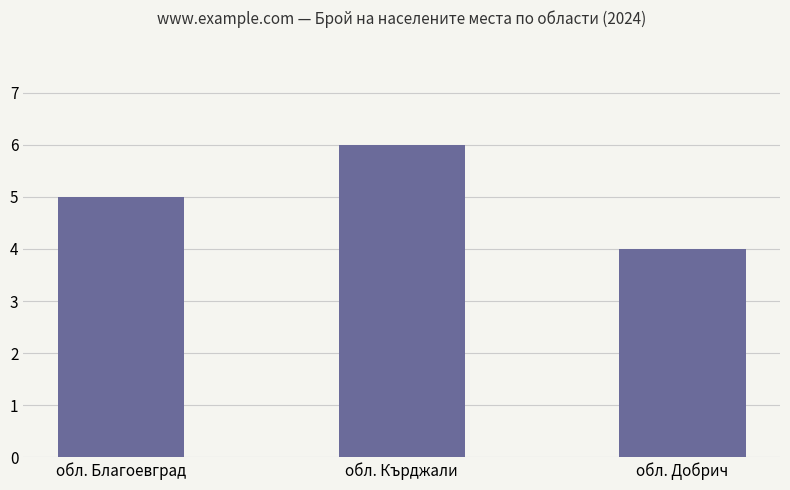

Reading left to right, what are all the values shown in this chart?

обл. Благоевград=5	обл. Кърджали=6	обл. Добрич=4